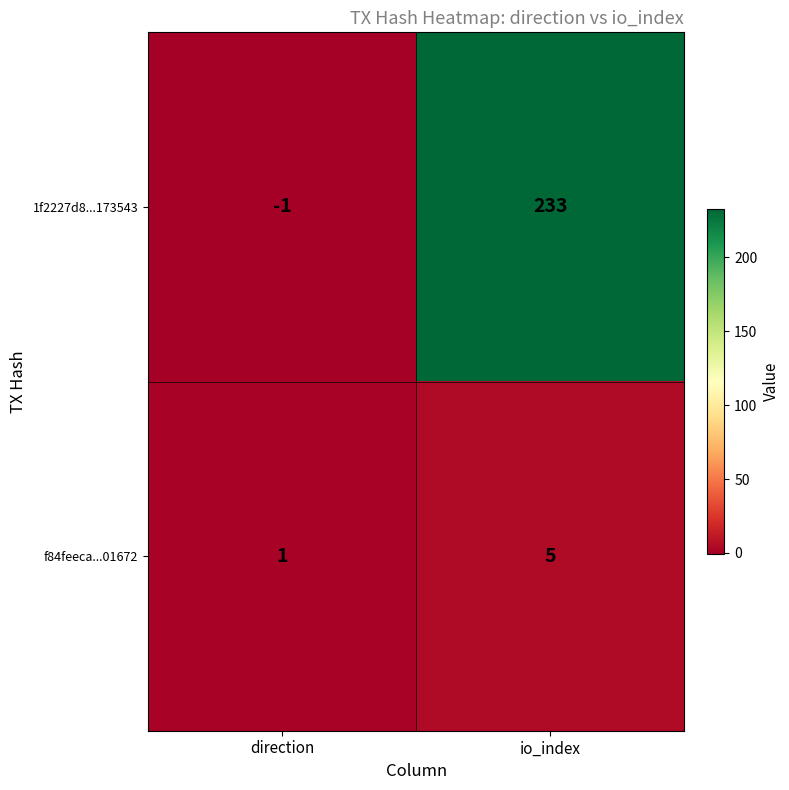

How many categories are shown in the chart?

2